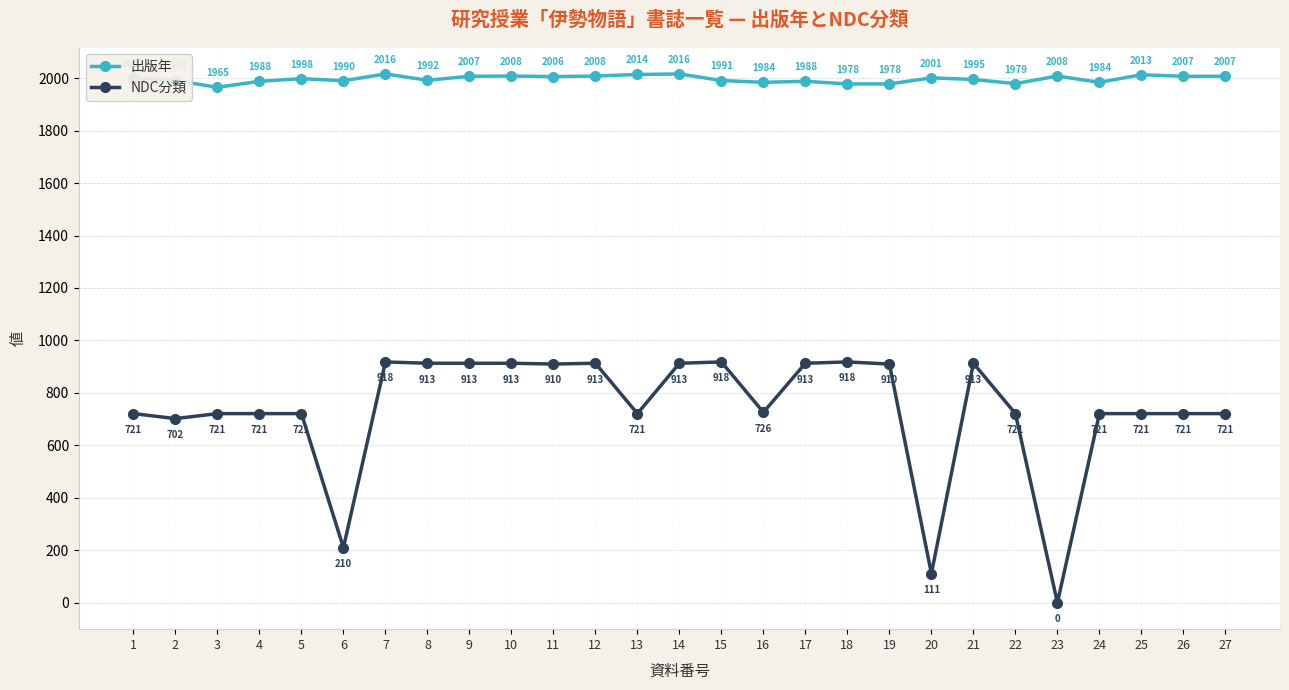

Rank the series by their average value, from lowest to highest.

NDC分類, 出版年